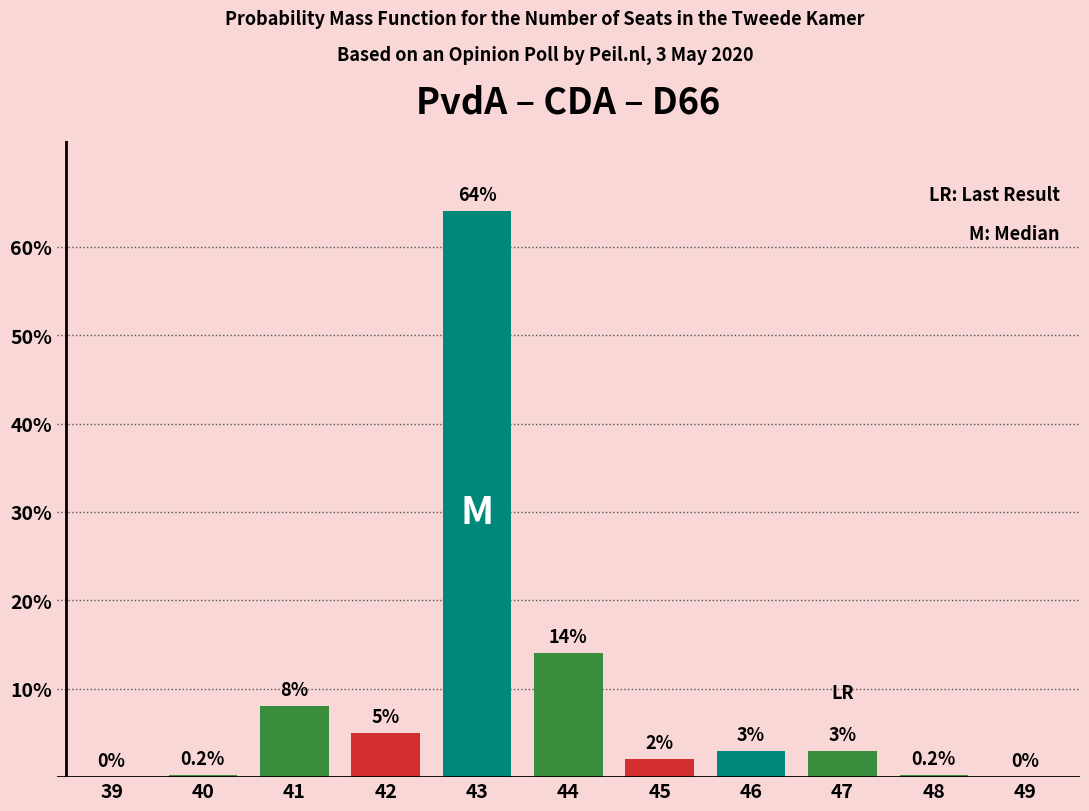

Reading right to left, extract all data points from this chart.

49=0.0	48=0.2	47=3.0	46=3.0	45=2.0	44=14.0	43=64.0	42=5.0	41=8.0	40=0.2	39=0.0